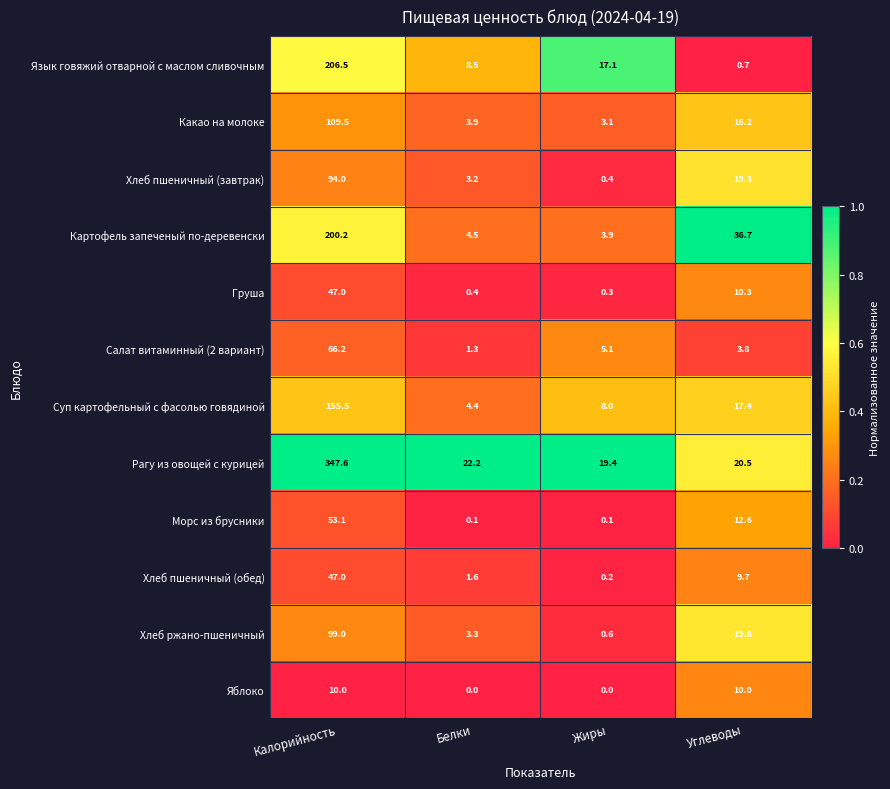

Which series has the largest range (max minus min)?

Рагу из овощей с курицей